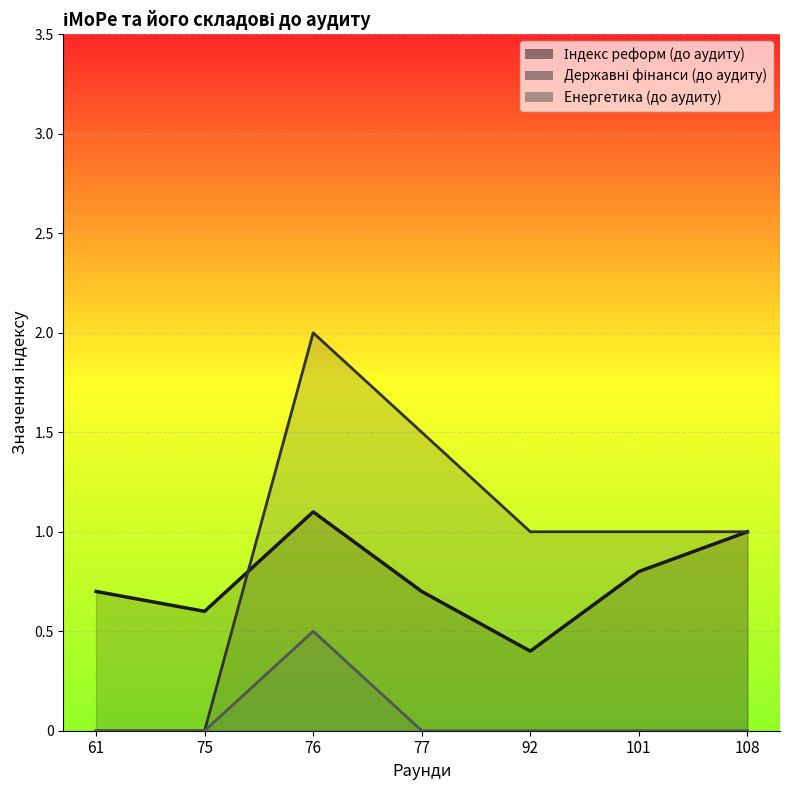

True or false: Індекс реформ (до аудиту) and Енергетика (до аудиту) intersect in this chart.

False